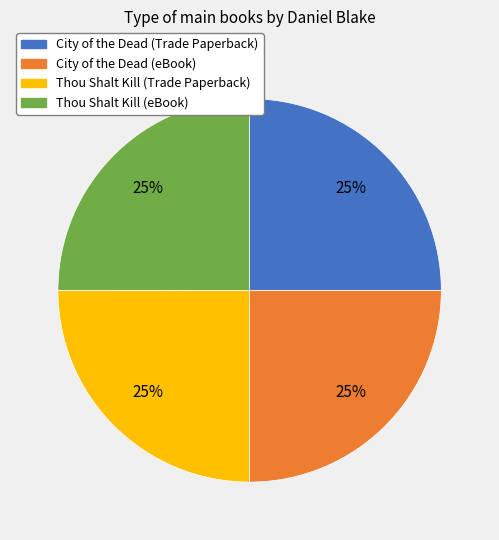

The Thou Shalt Kill (eBook) slice represents 38% of the pie. True or false?

False